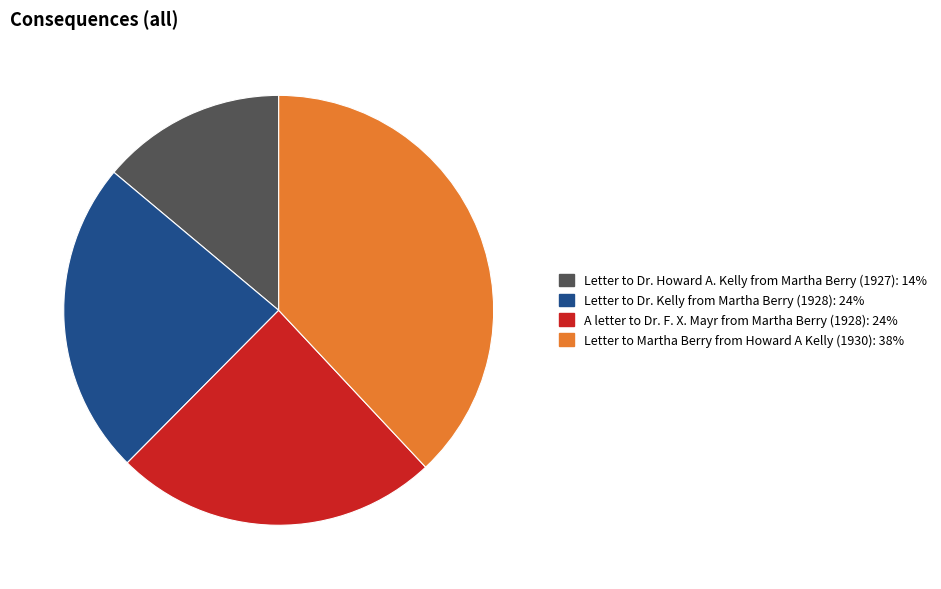

Rank the categories by value from lowest to highest.

Letter to Dr. Howard A. Kelly from Martha Berry (1927), Letter to Dr. Kelly from Martha Berry (1928), A letter to Dr. F. X. Mayr from Martha Berry (1928), Letter to Martha Berry from Howard A Kelly (1930)